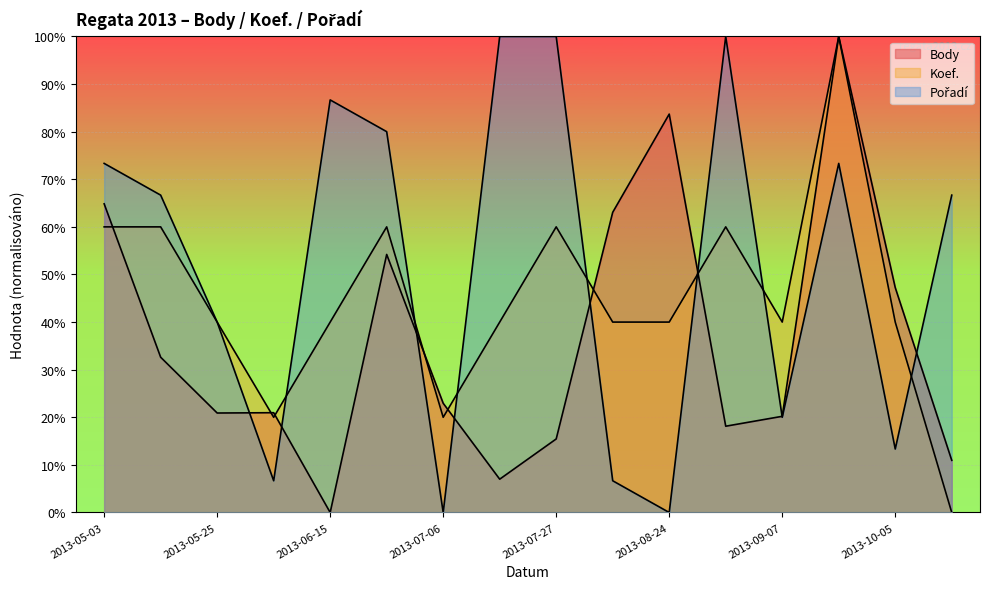

At 2013-07-27, list the series in order from largest to smallest.

Pořadí, Koef., Body